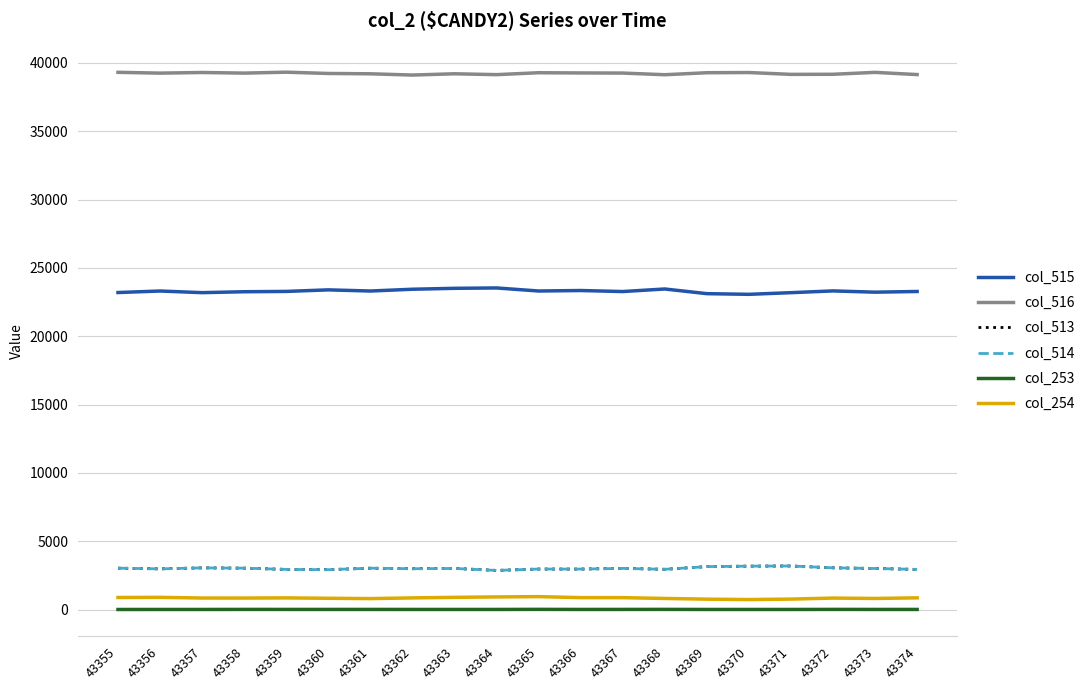

What is the difference between the maximum and minimum values in the col_253 series?

8